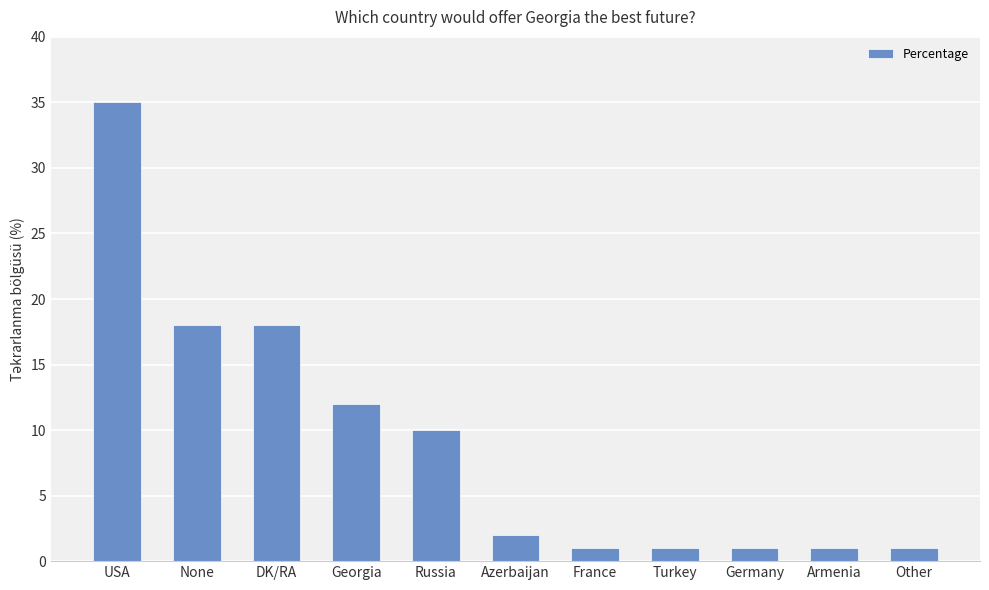

Reading left to right, extract all data points from this chart.

USA=35	None=18	DK/RA=18	Georgia=12	Russia=10	Azerbaijan=2	France=1	Turkey=1	Germany=1	Armenia=1	Other=1